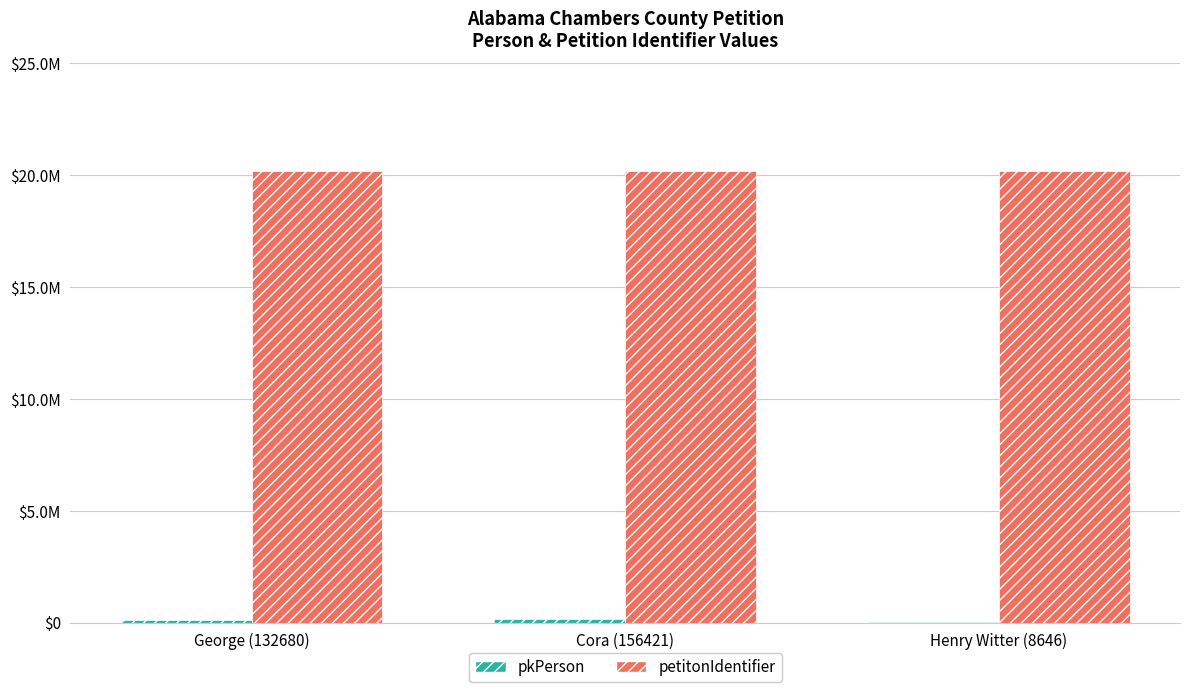

Rank the series by their average value, from lowest to highest.

pkPerson, petitonIdentifier